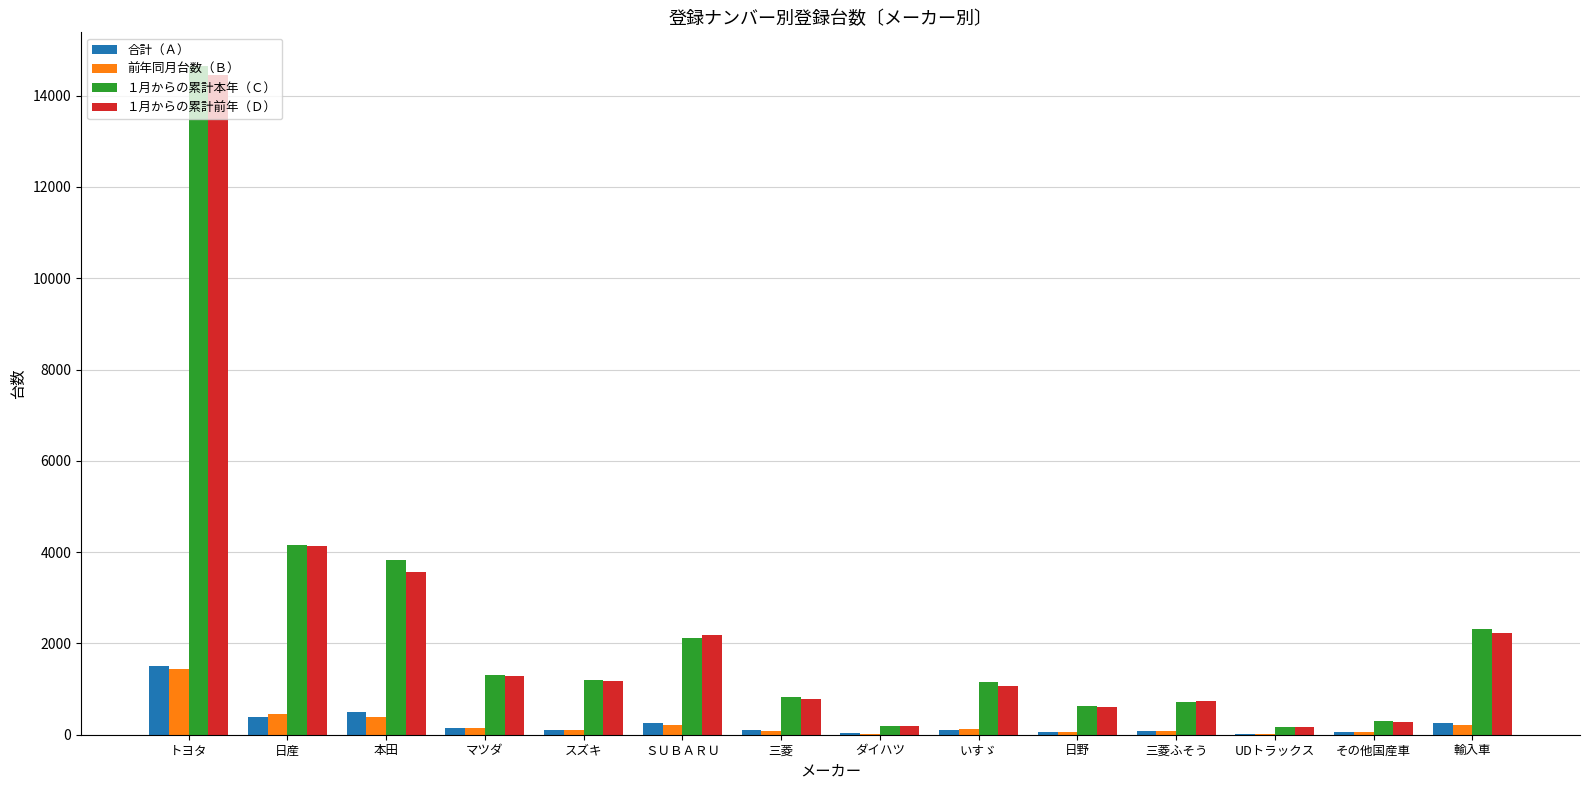

Where does the 前年同月台数（Ｂ） series first go above 115?

トヨタ